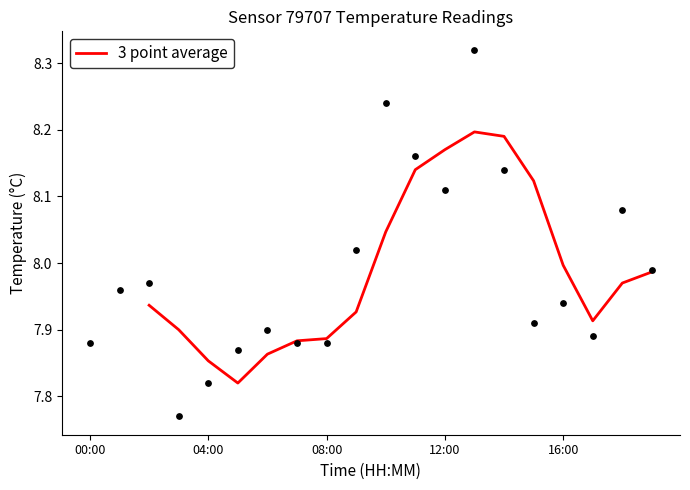

Which has a higher value, 7 or 12?

12